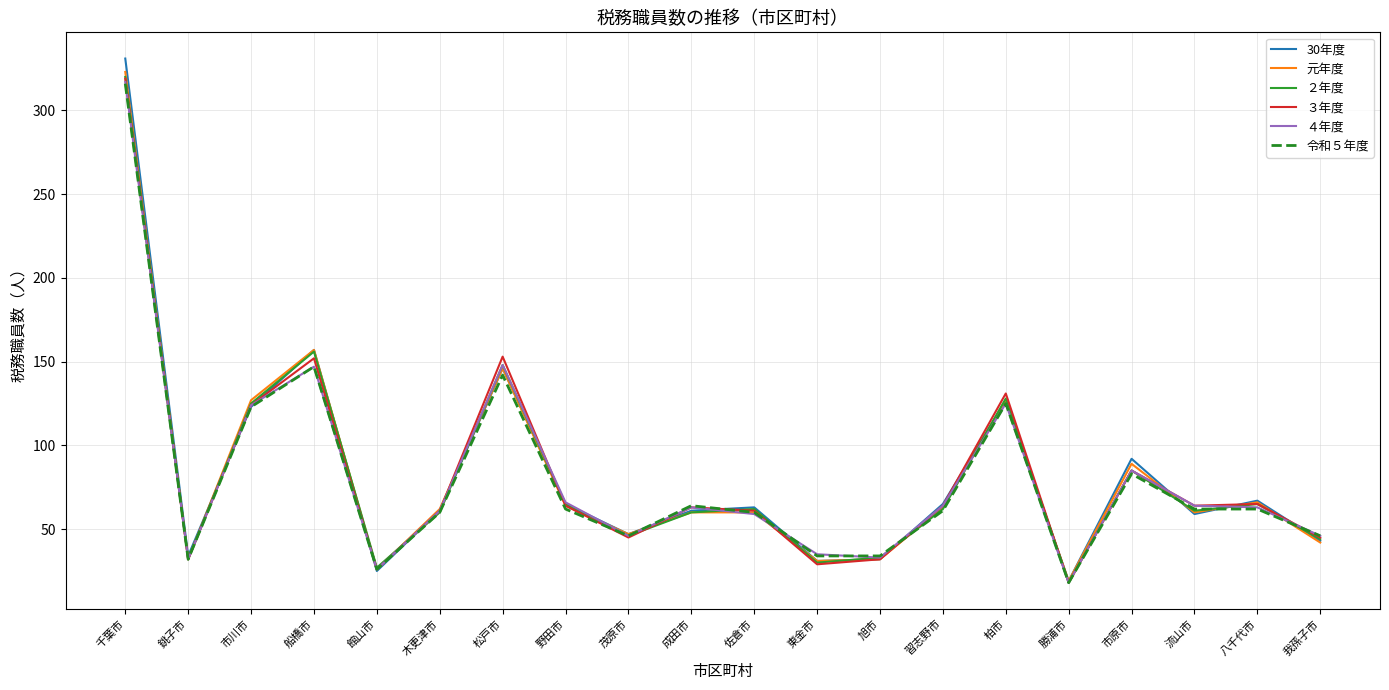

The 元年度 series shows 60 at 流山市. True or false?

True